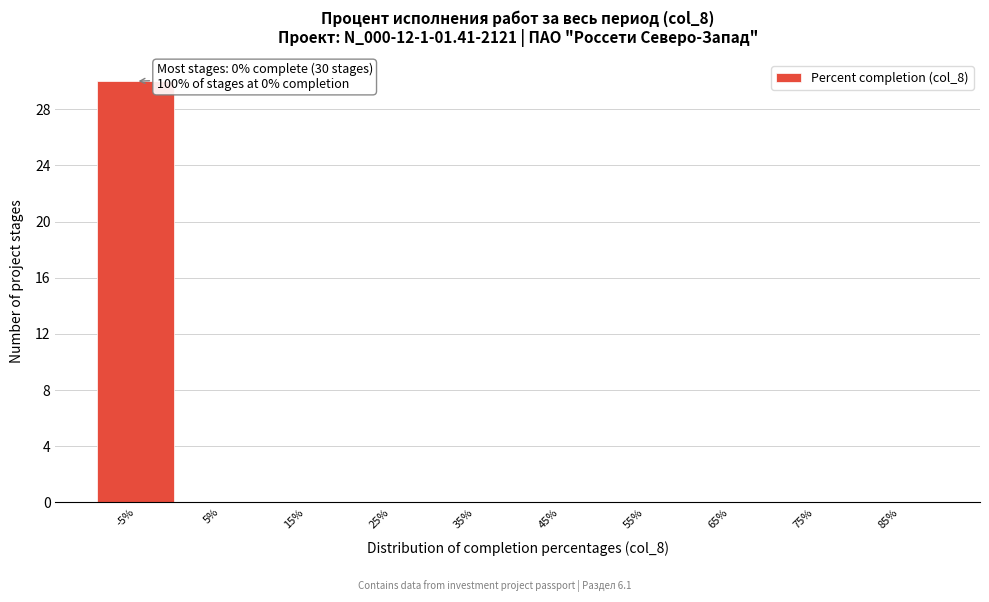

Reading left to right, what are all the values shown in this chart?

-5%=30	5%=0	15%=0	25%=0	35%=0	45%=0	55%=0	65%=0	75%=0	85%=0